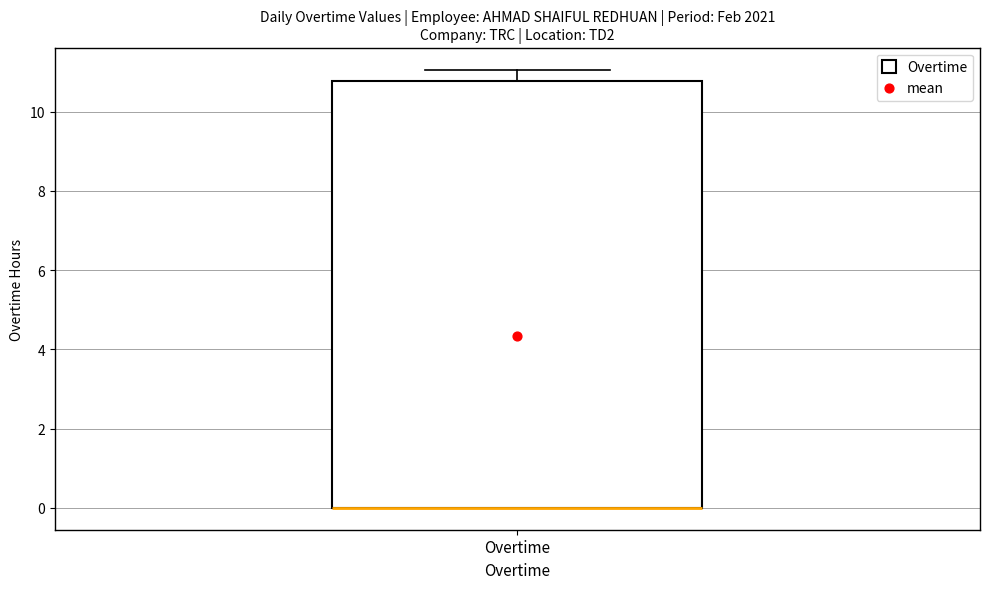

Read this box plot against the y-axis: the position of the median line, the range covered by the box, and the ends of both whiskers. The values are not printed on the chart, so give them approximately, as read against the axis.

median 0.0 (drawn on the box's lower edge), box 0.0 to 10.8, whiskers 0.0 to 11.0